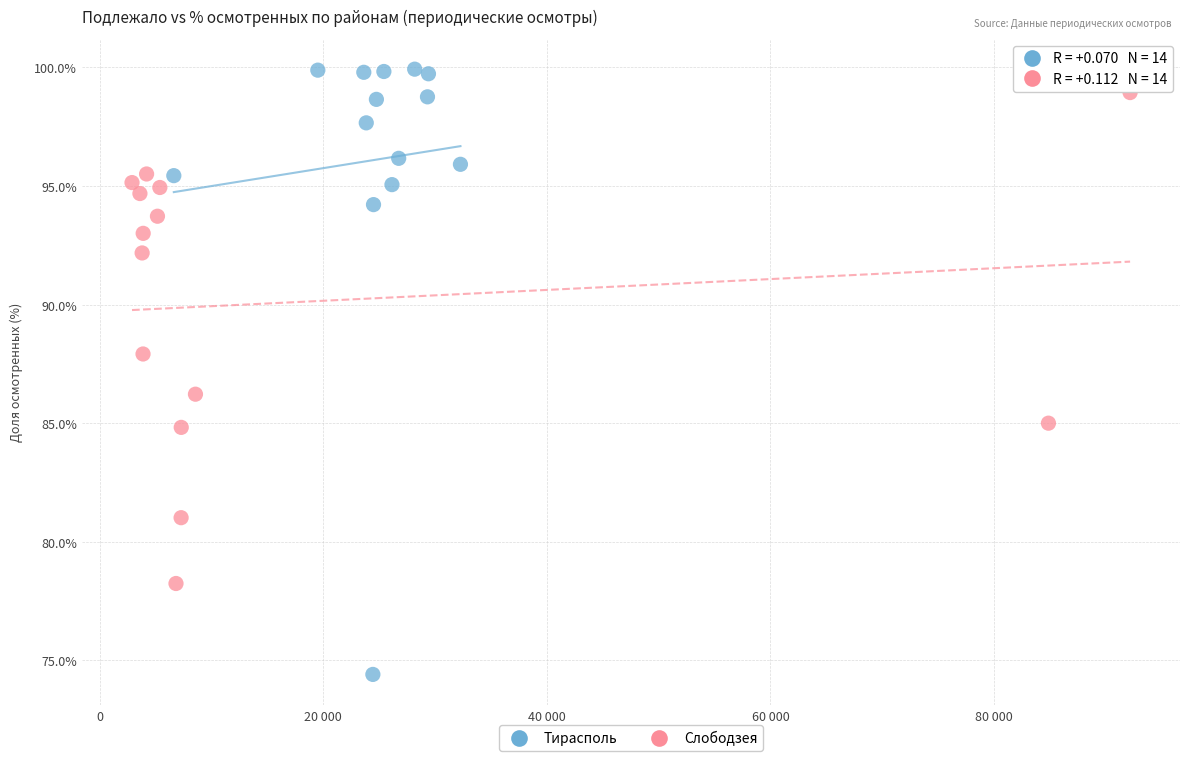

What are all the series names shown in the legend?

Тирасполь, Слободзея